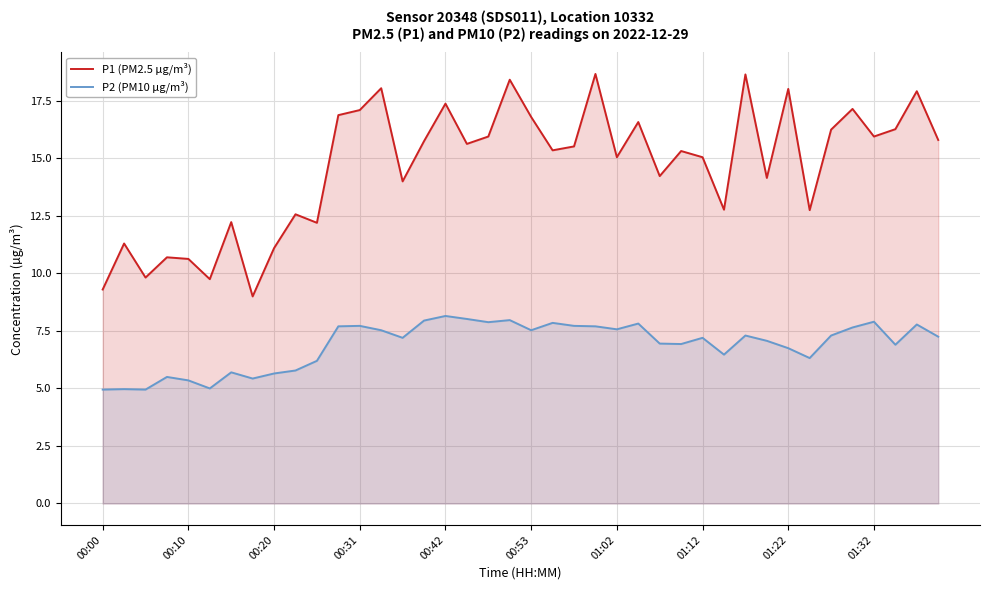

True or false: P2 (PM10 µg/m³) has more than 0 interior local peaks.

True